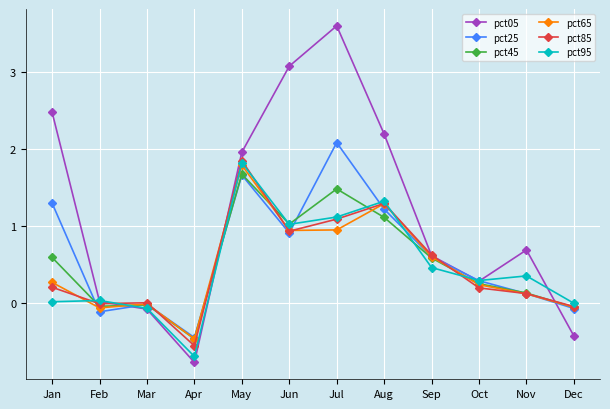

At which category is the sum across all series the highest?

May